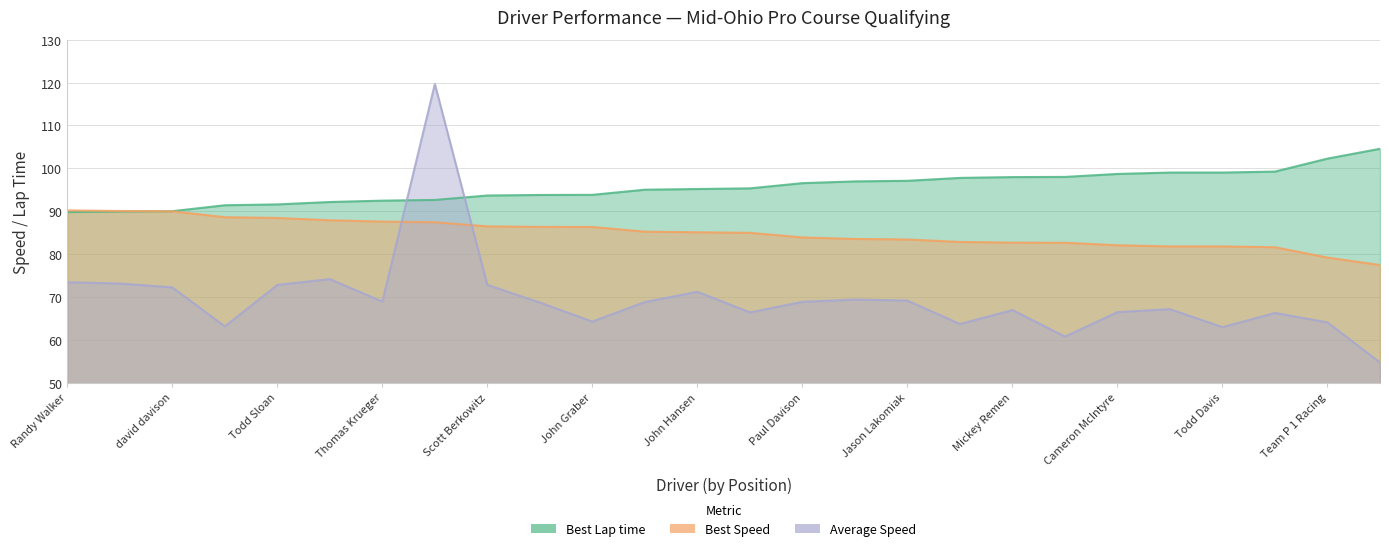

What is the spread (max minus min) of values at Cameron McIntyre?

32.2